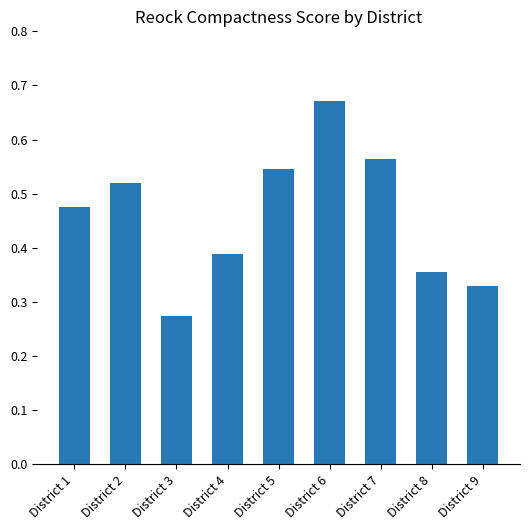

At which label is the value closest to 0?

District 3